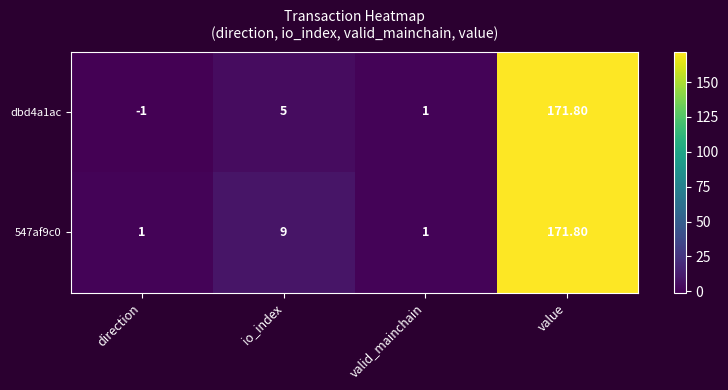

Rank the categories by dbd4a1ac value from highest to lowest.

value, io_index, valid_mainchain, direction